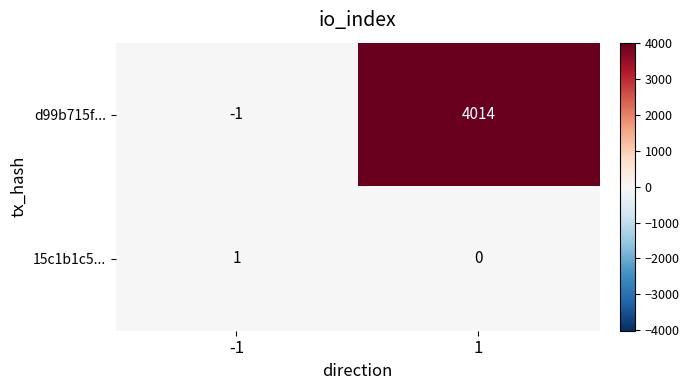

Which label corresponds to the largest value in the chart?

1